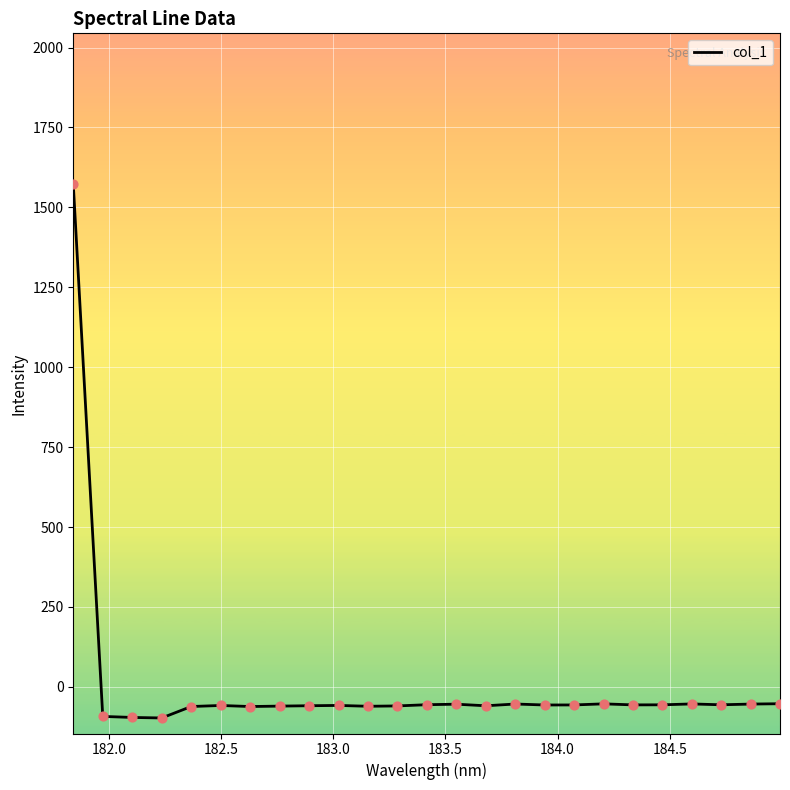

What is the smallest value displayed?

-97.2